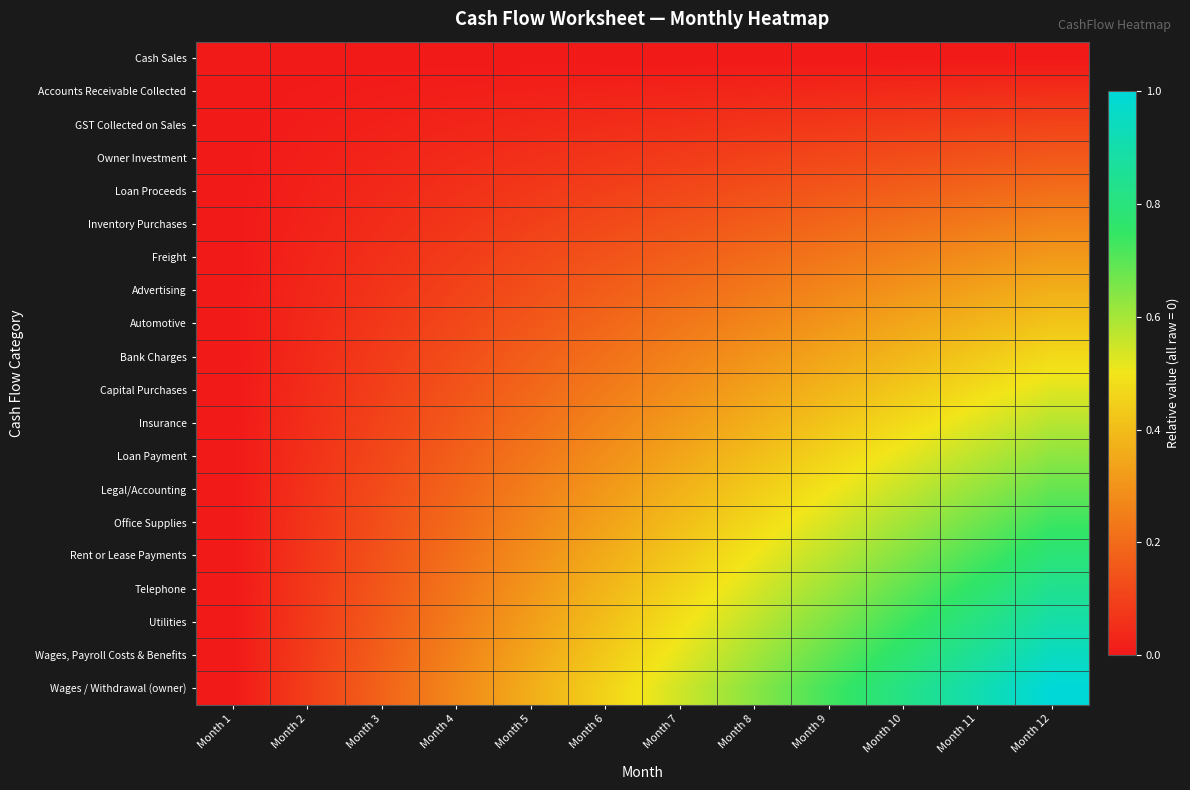

Between Month 1 and Month 8, which series saw the biggest shift?

Wages / Withdrawal (owner)